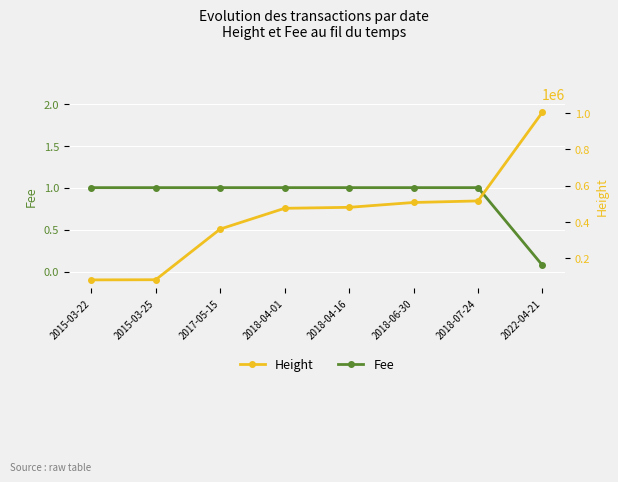

What is the value of the Height point at the 6th from the left?

506992.0